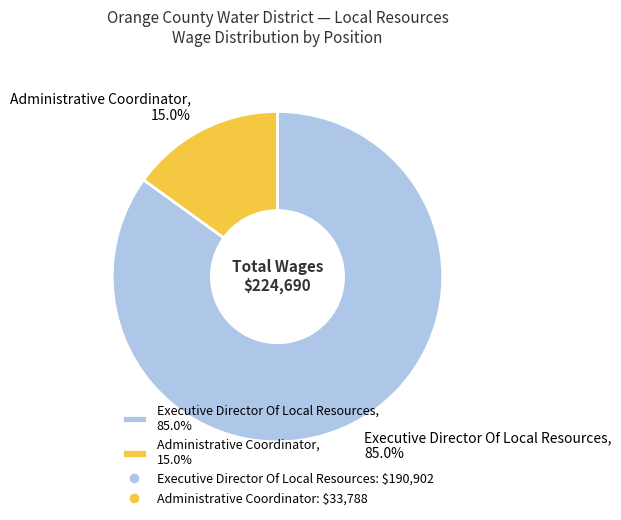

Which category has the smallest portion of the pie?

Administrative Coordinator